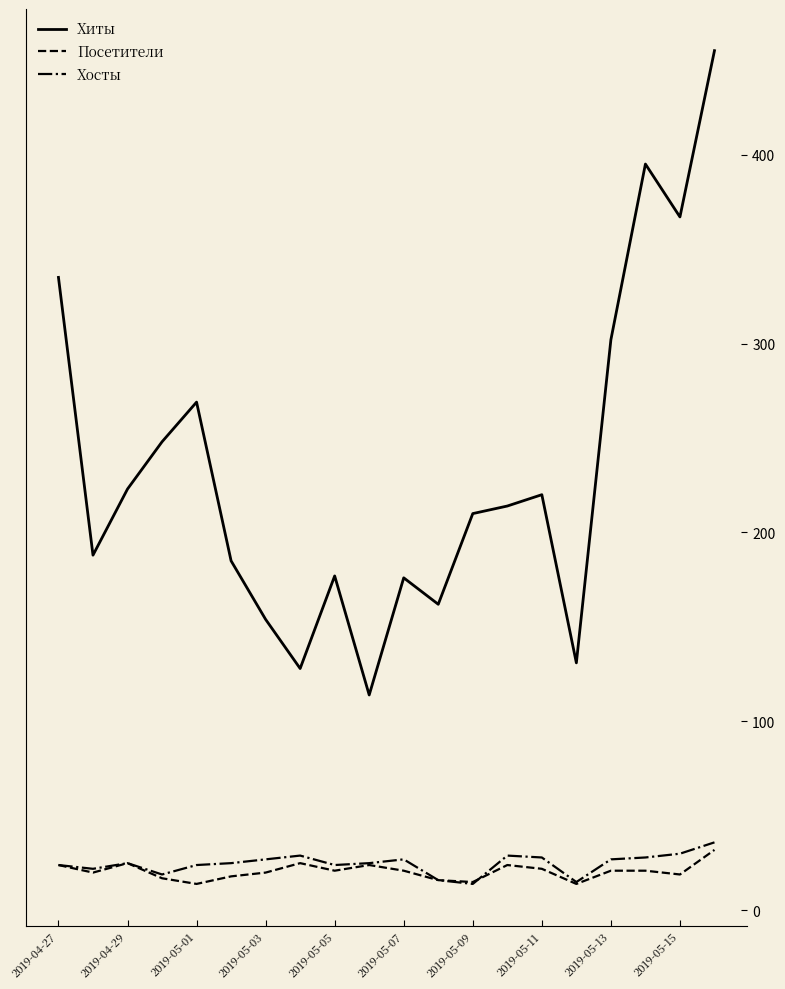

What is the smallest value displayed?

14